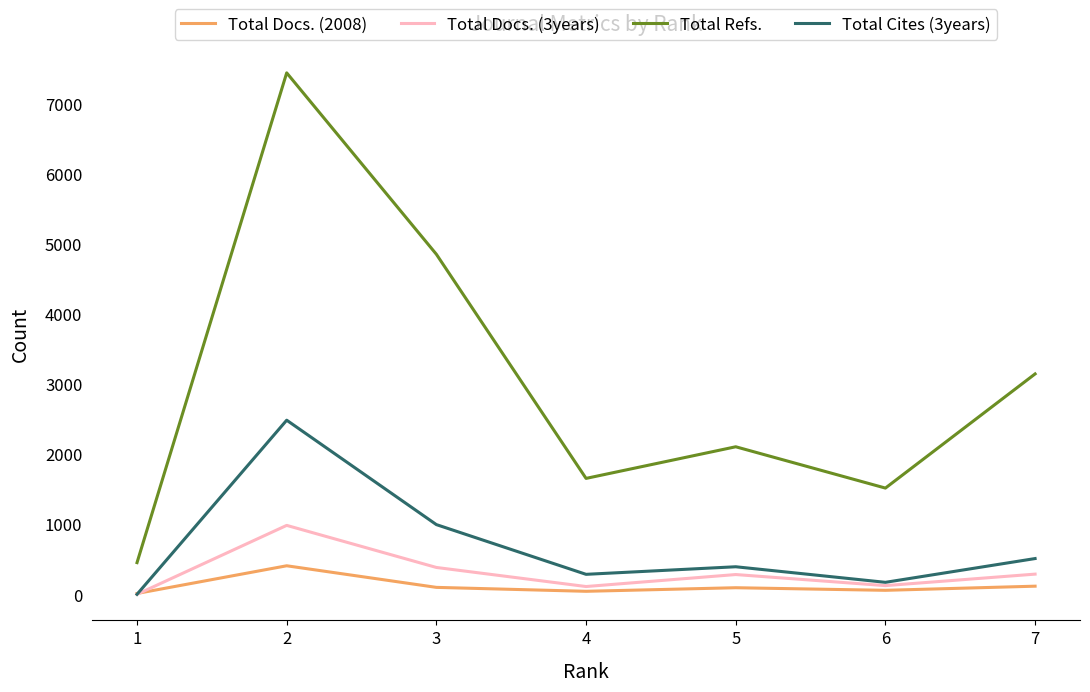

List the series in order of their peak value, lowest first.

Total Docs. (2008), Total Docs. (3years), Total Cites (3years), Total Refs.